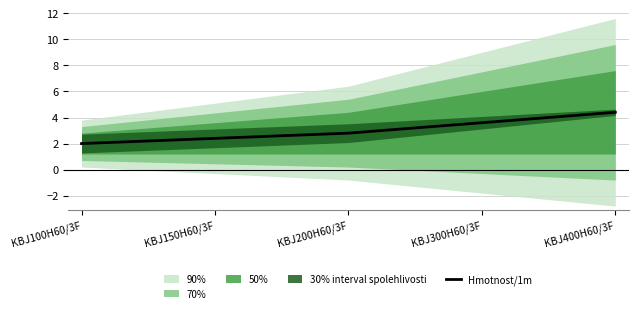

Is this an area chart (filled region under the line)?

No